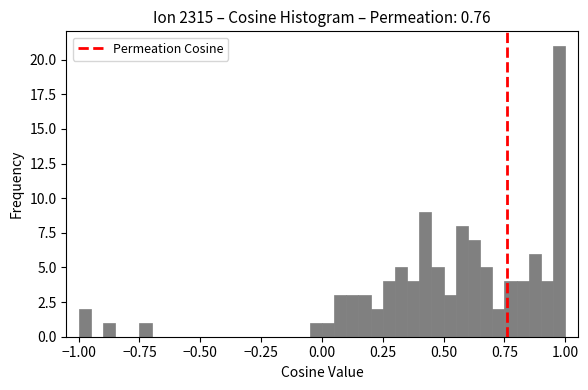

Around what value on the x-axis is the tallest bar? Give the approximate position of its centre, as read against the axis.

1.00